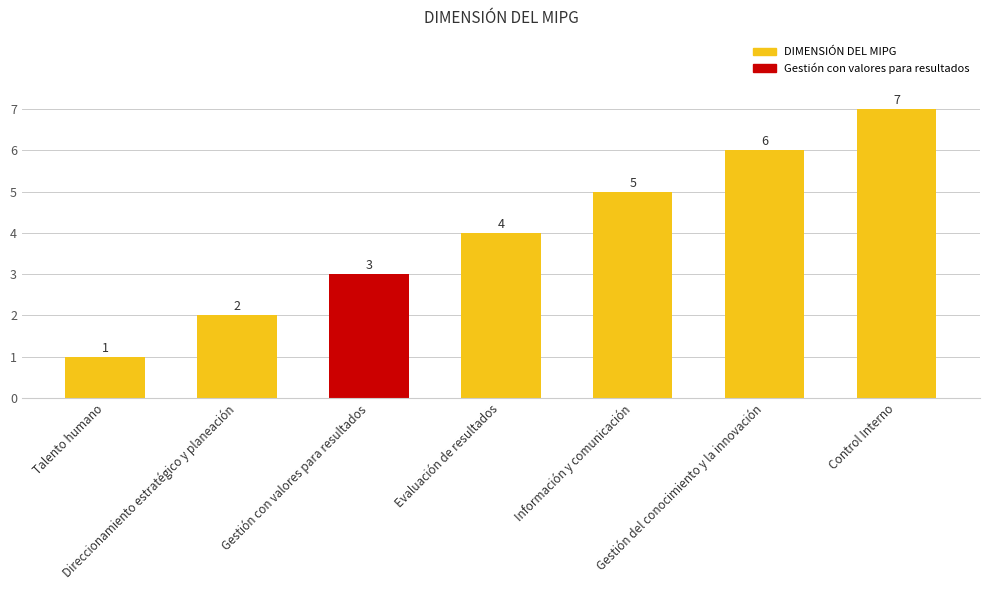

What is the label of the 3rd bar from the right?

Información y comunicación